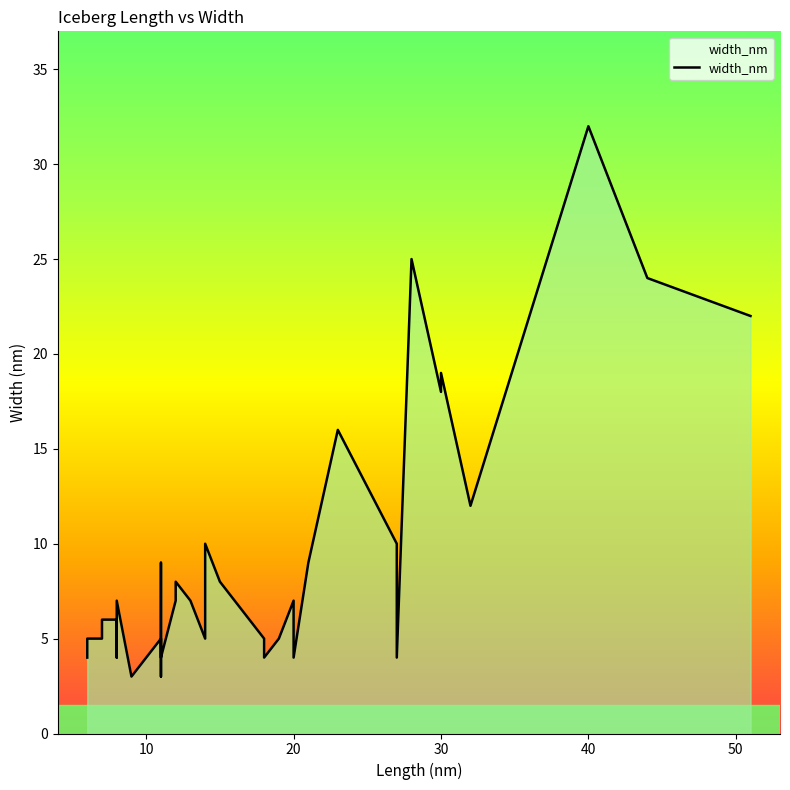

What is the sum of all values?

350